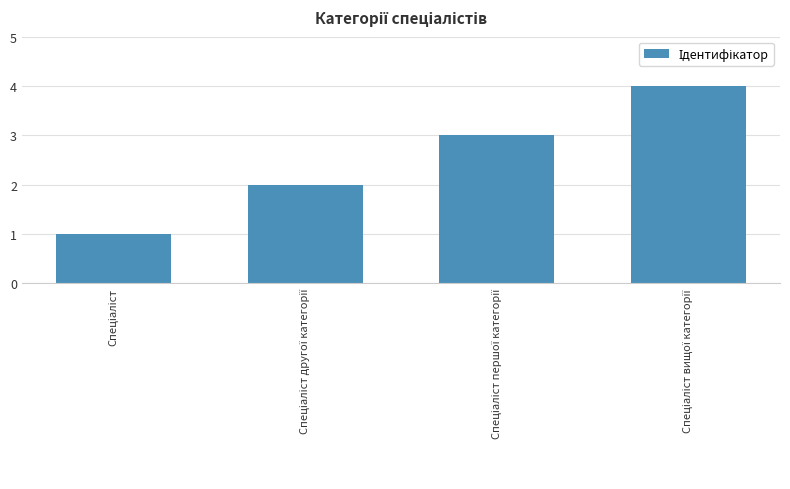

What is the difference between the maximum and minimum values?

3